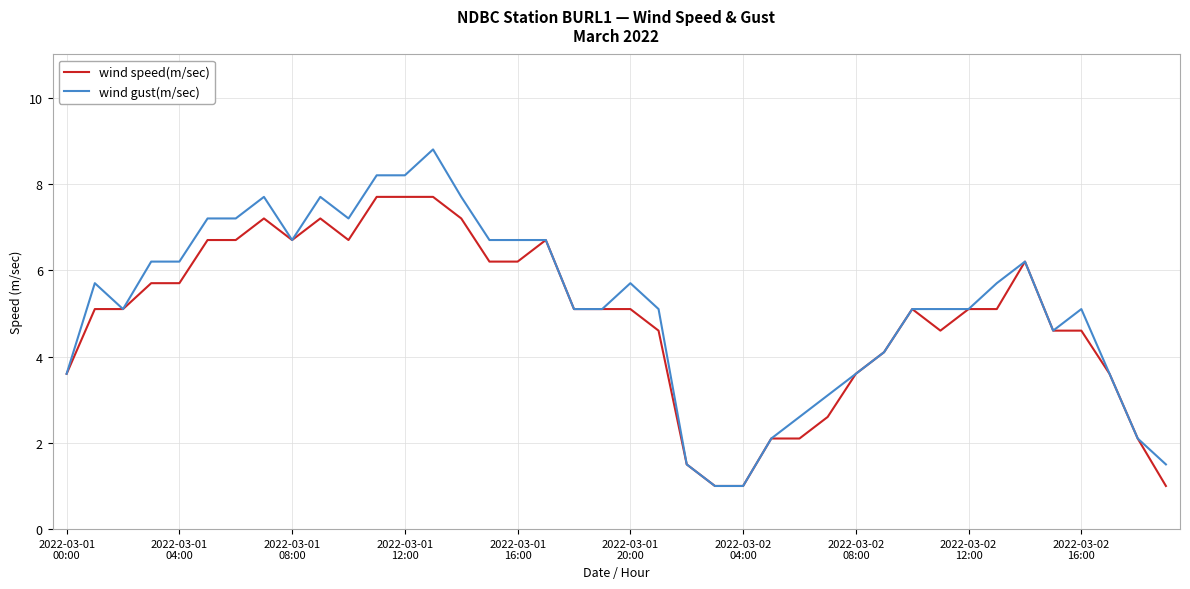

What is the maximum value for wind speed(m/sec)?

7.7